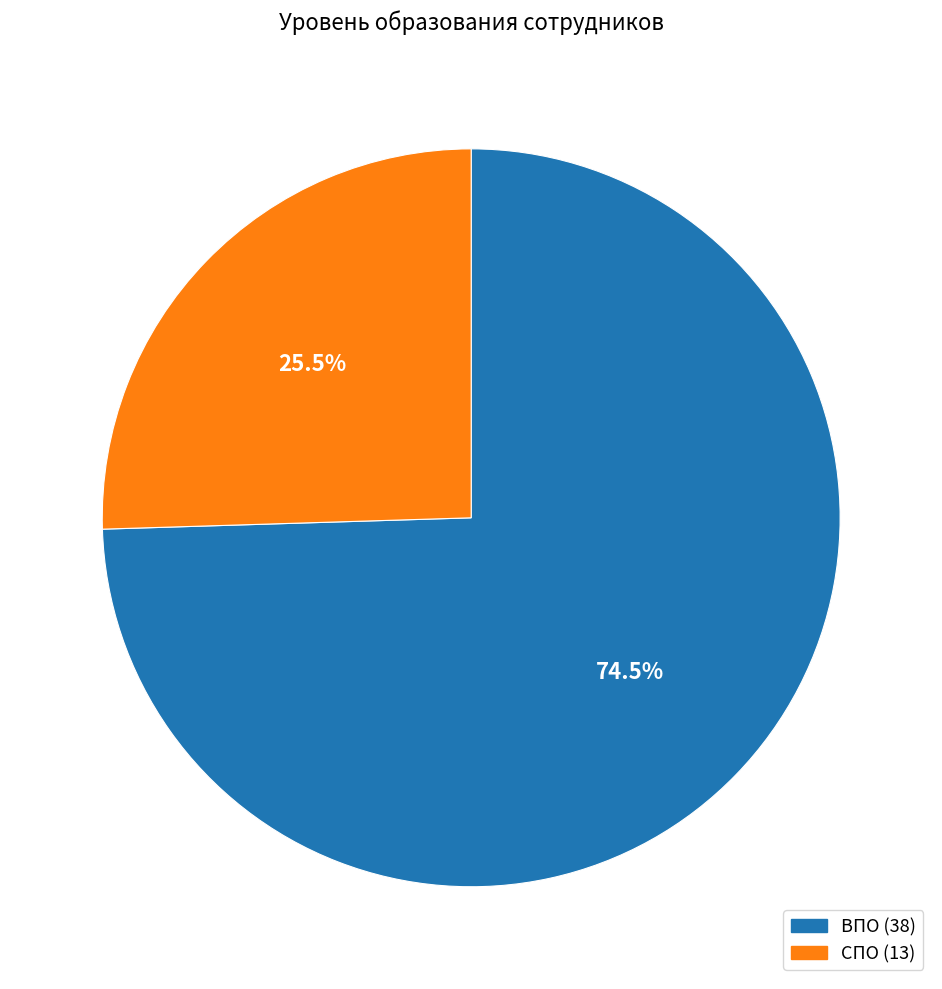

The СПО slice represents 40% of the pie. True or false?

False